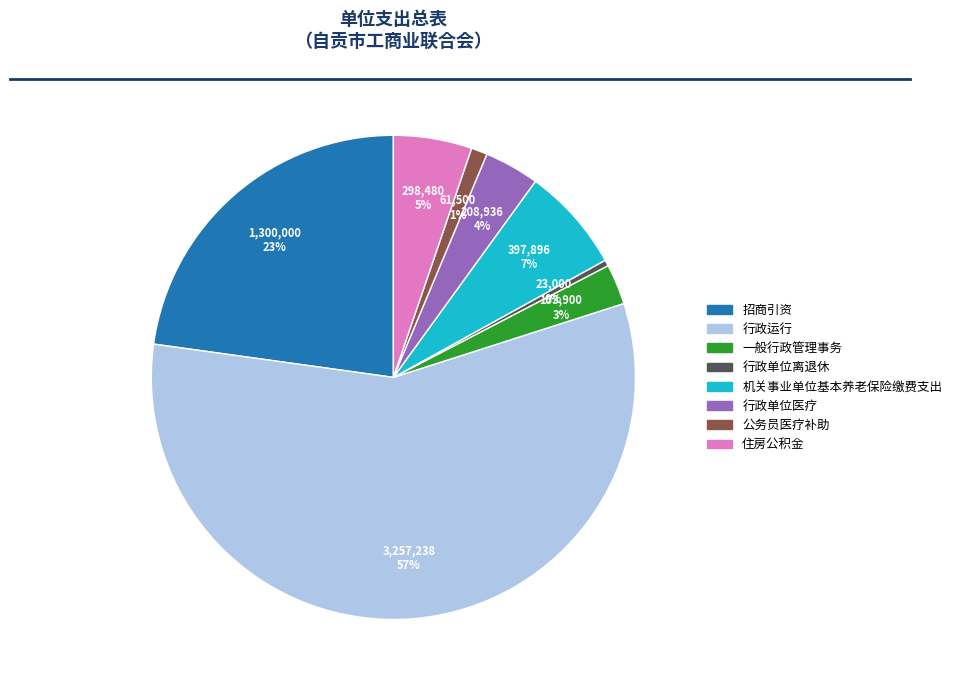

Which category has the biggest portion of the pie?

行政运行